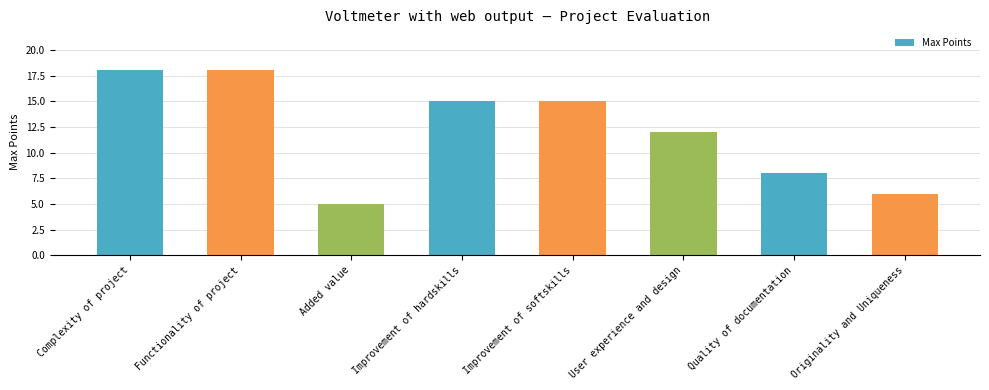

What is the difference between the second highest and minimum values?

13